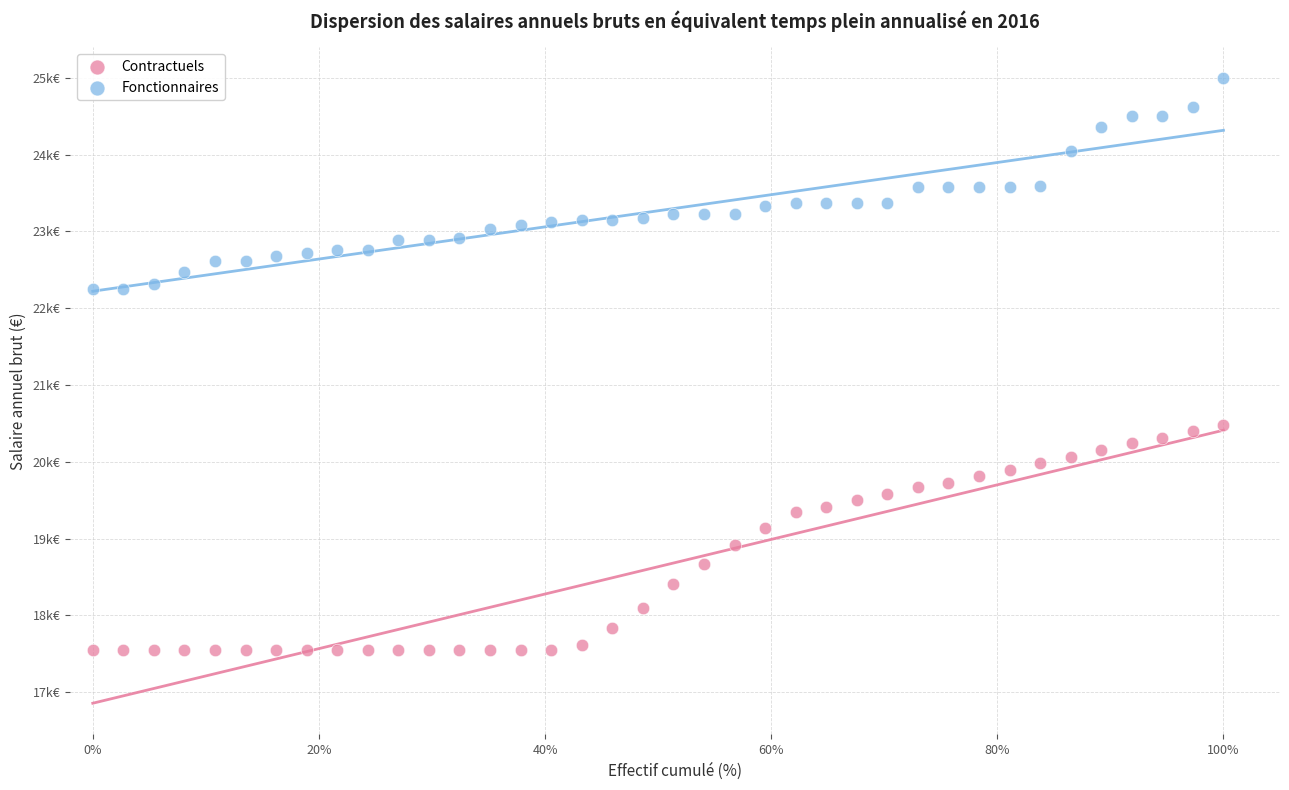

Which series has the largest Y range (max minus min)?

Contractuels